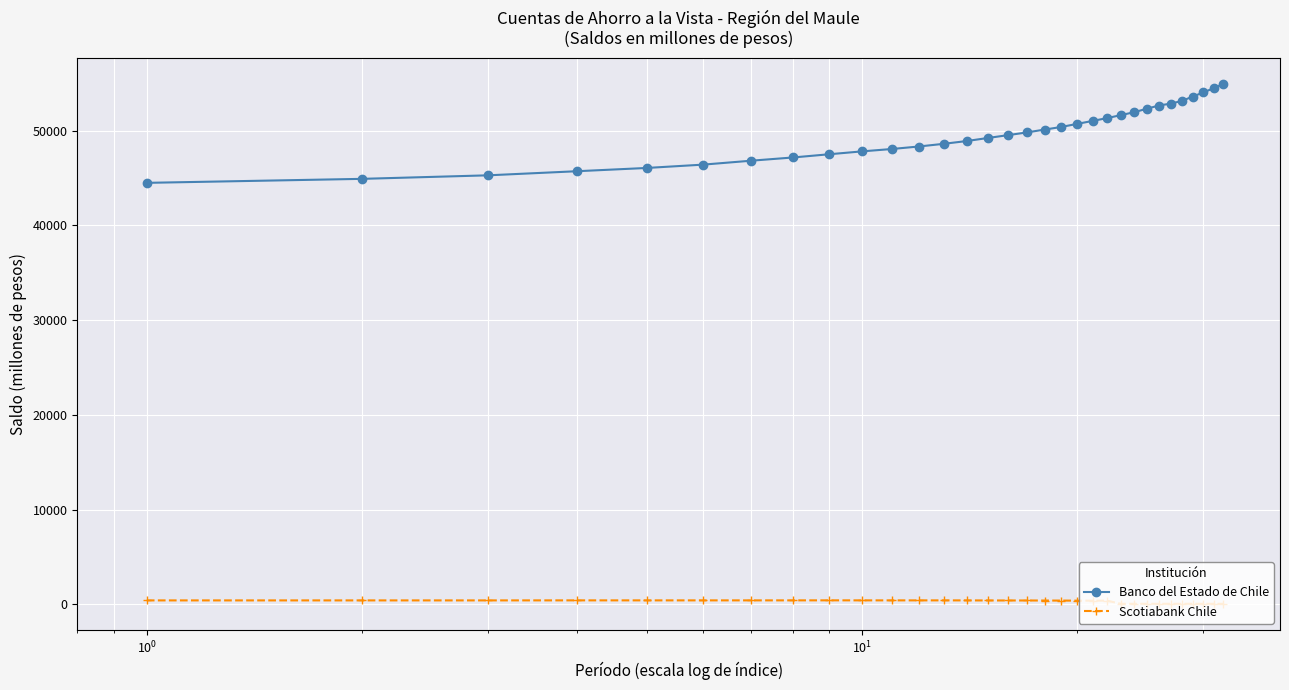

Which series has the largest total across all categories?

Banco del Estado de Chile